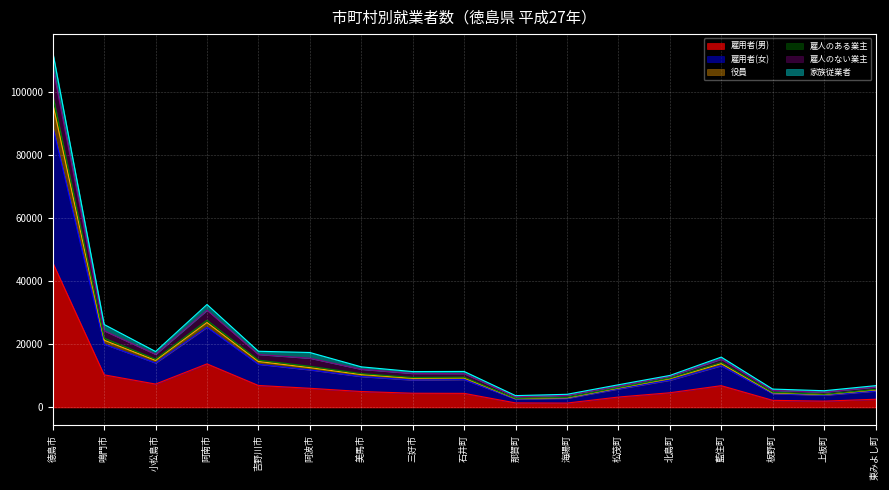

At which category is the sum across all series the highest?

徳島市